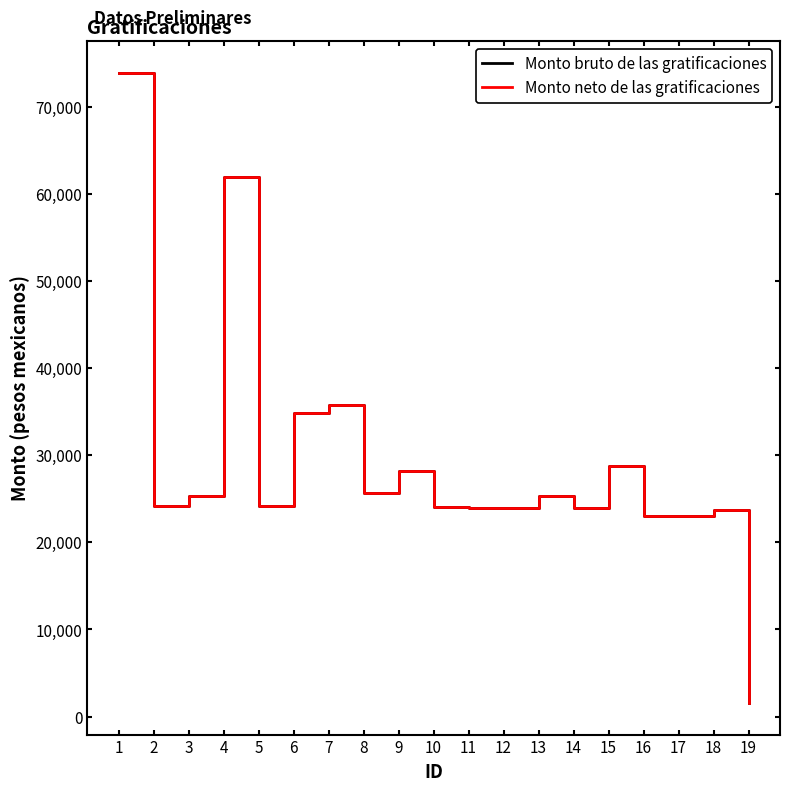

True or false: Monto bruto de las gratificaciones and Monto neto de las gratificaciones cross at least once.

False